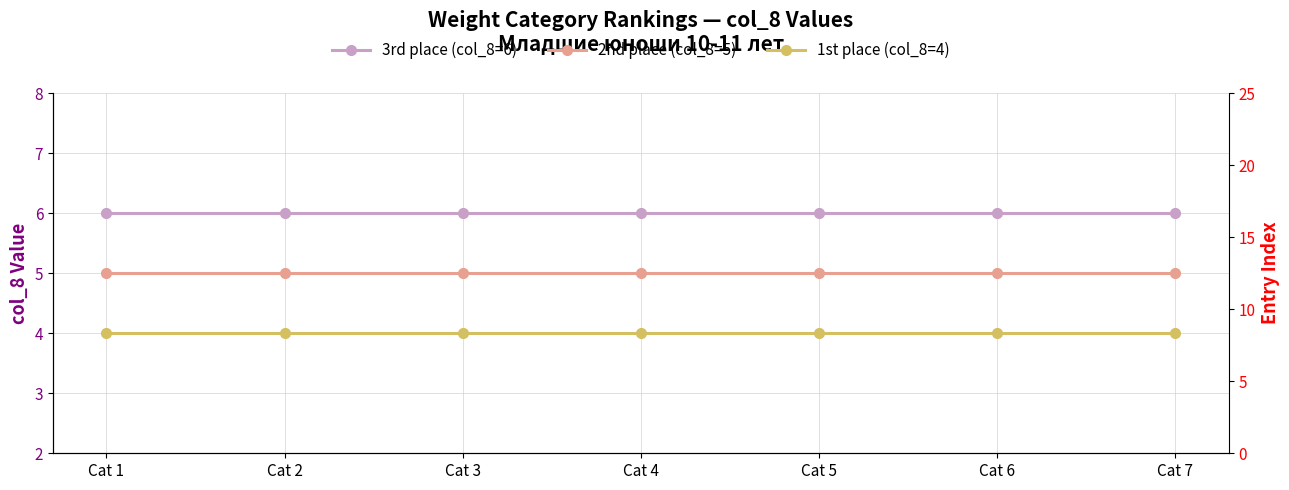

What is the average value of the 3rd place (col_8=6) series?

6